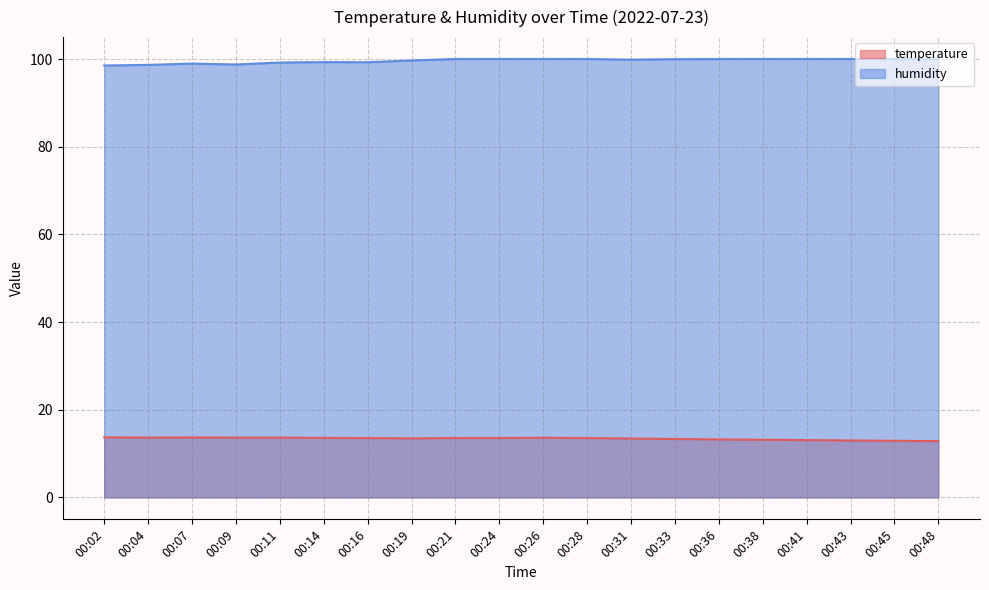

True or false: humidity and temperature cross at least once.

False